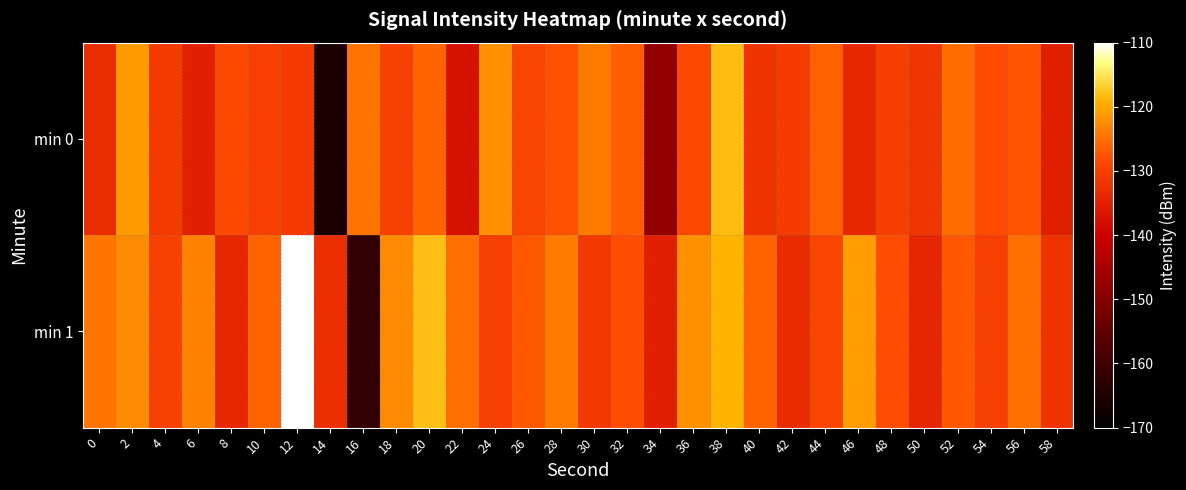

Reading left to right, list all the values displayed in this chart.

min 0: 0=-132.9	2=-121.1	4=-130.7	6=-135.1	8=-128.4	10=-130.1	12=-130.6	14=-165.7	16=-124.6	18=-129.9	20=-126.1	22=-137.4	24=-122.1	26=-129.1	28=-127.7	30=-124.0	32=-126.6	34=-148.0	36=-128.6	38=-118.2	40=-131.8	42=-130.5	44=-126.2	46=-133.8	48=-130.2	50=-131.6	52=-125.2	54=-128.3	56=-127.2	58=-135.2
min 1: 0=-124.5	2=-122.5	4=-129.8	6=-123.2	8=-133.8	10=-126.0	12=-110.1	14=-132.6	16=-161.8	18=-122.6	20=-118.0	22=-125.0	24=-130.0	26=-127.0	28=-124.0	30=-131.0	32=-128.0	34=-135.0	36=-122.0	38=-119.0	40=-126.0	42=-133.0	44=-129.0	46=-121.0	48=-128.0	50=-134.0	52=-127.0	54=-130.0	56=-125.0	58=-132.0